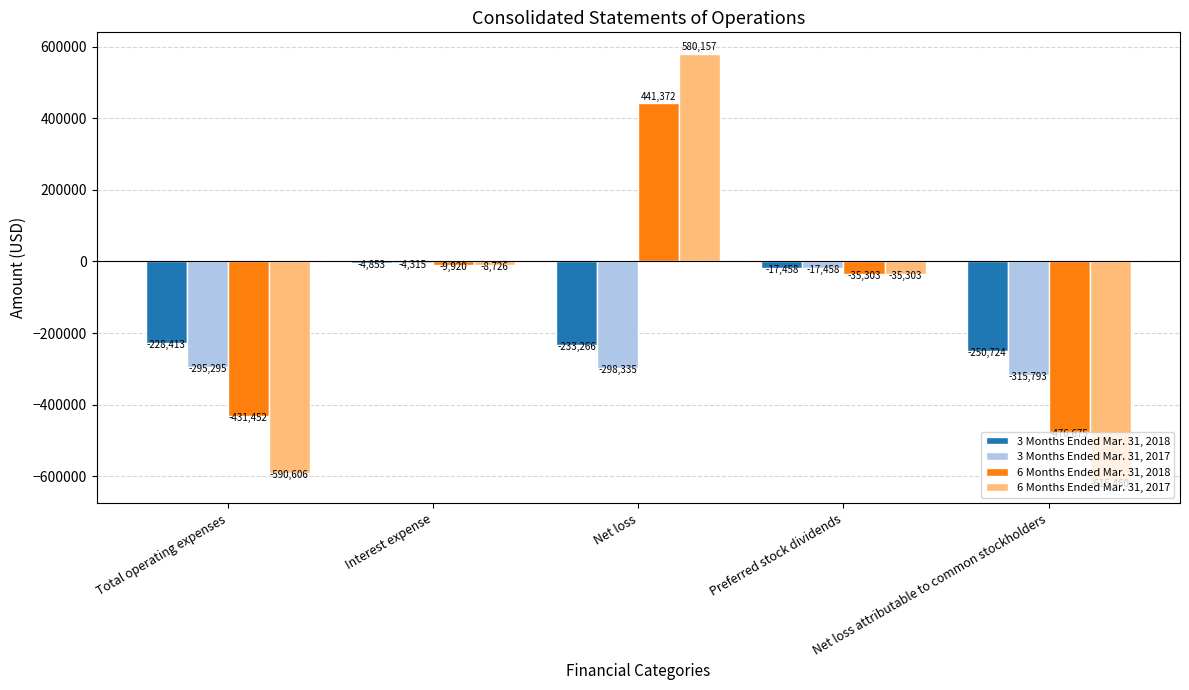

What is the value of the 6 Months Ended Mar. 31, 2017 bar at the 3rd from the left?

580157